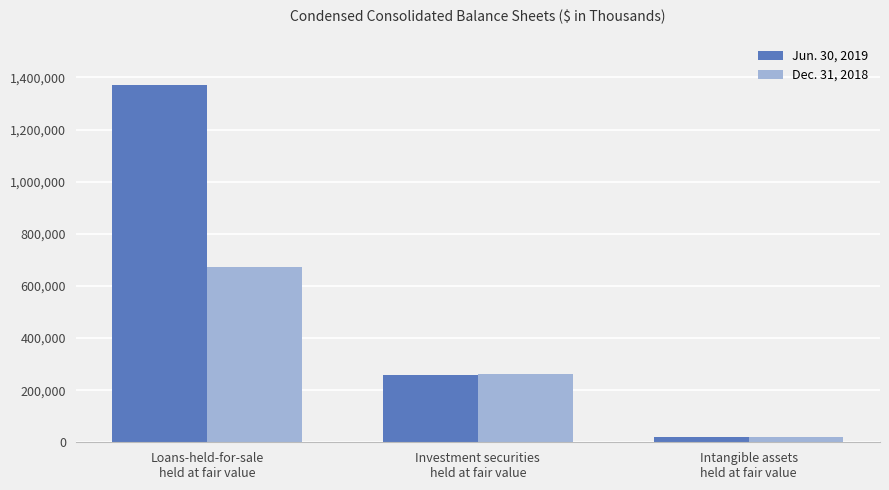

How many Dec. 31, 2018 values are between 20557 and 671282?

3